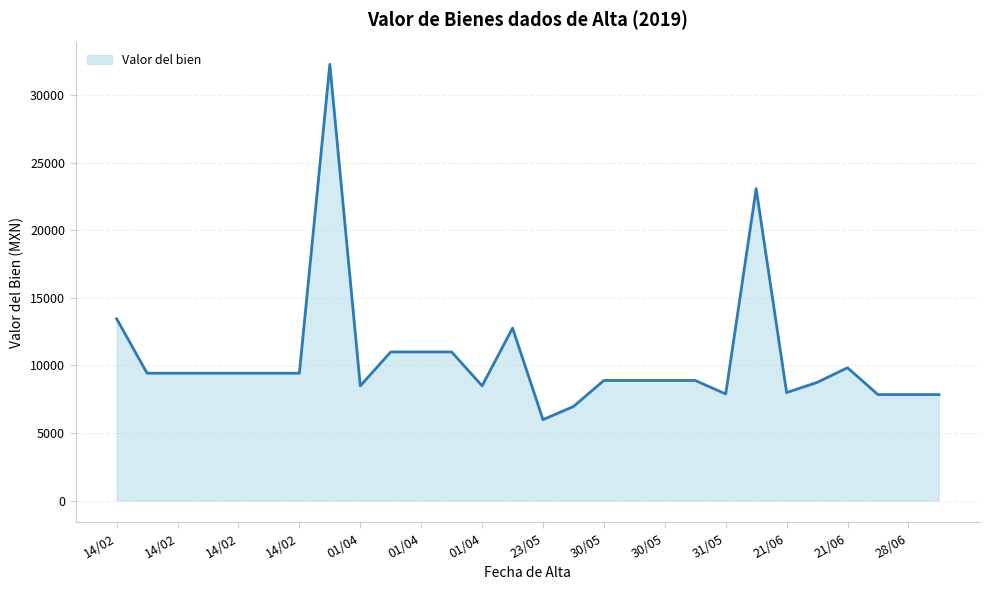

What is the minimum value shown in the chart?

5990.0